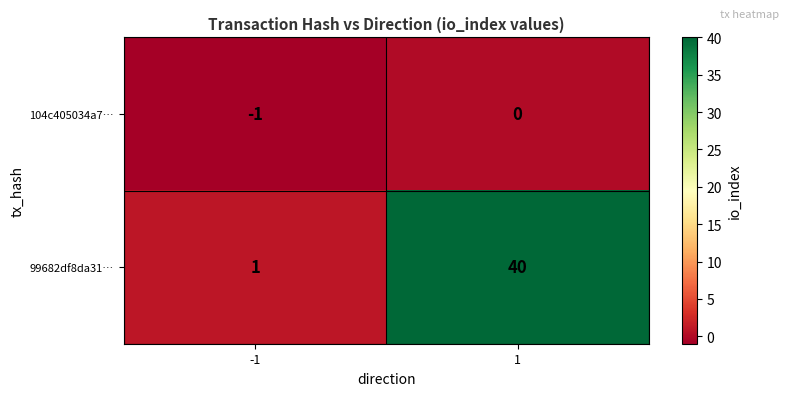

Which series has the largest range (max minus min)?

99682df8da31…